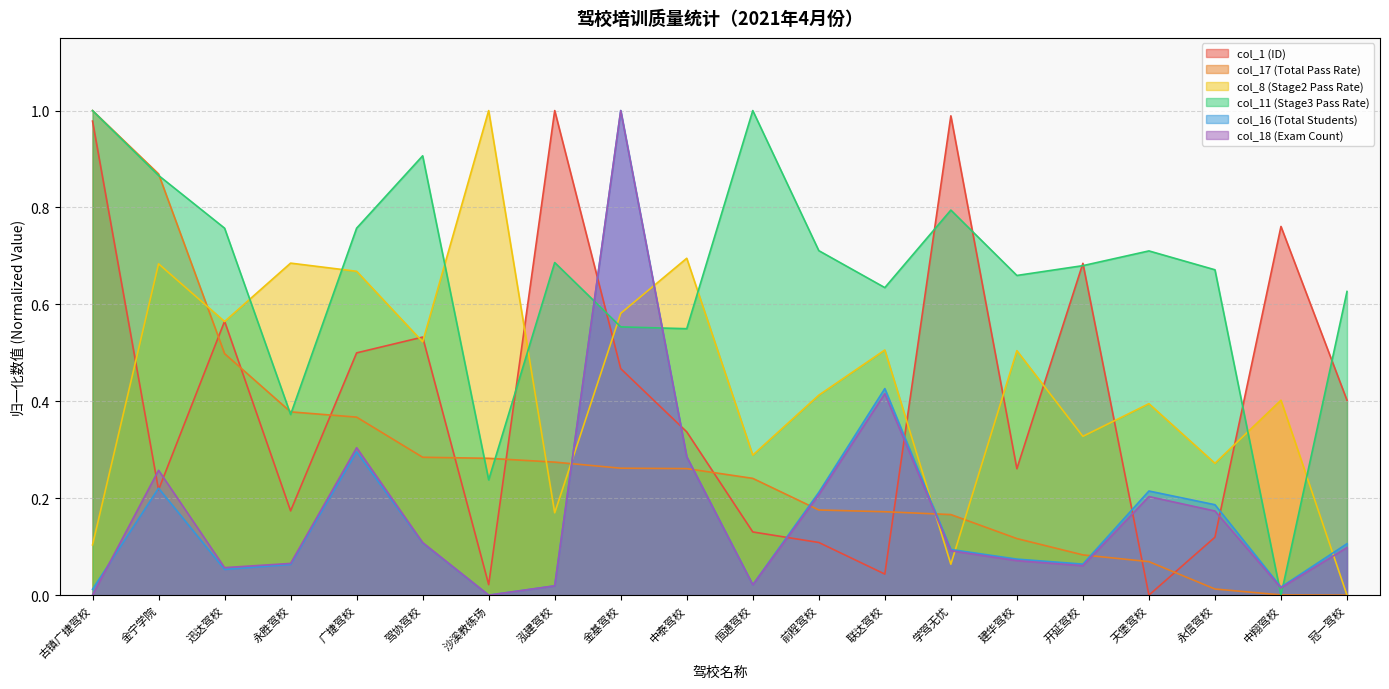

Which series has the widest spread of values?

col_1 (ID)